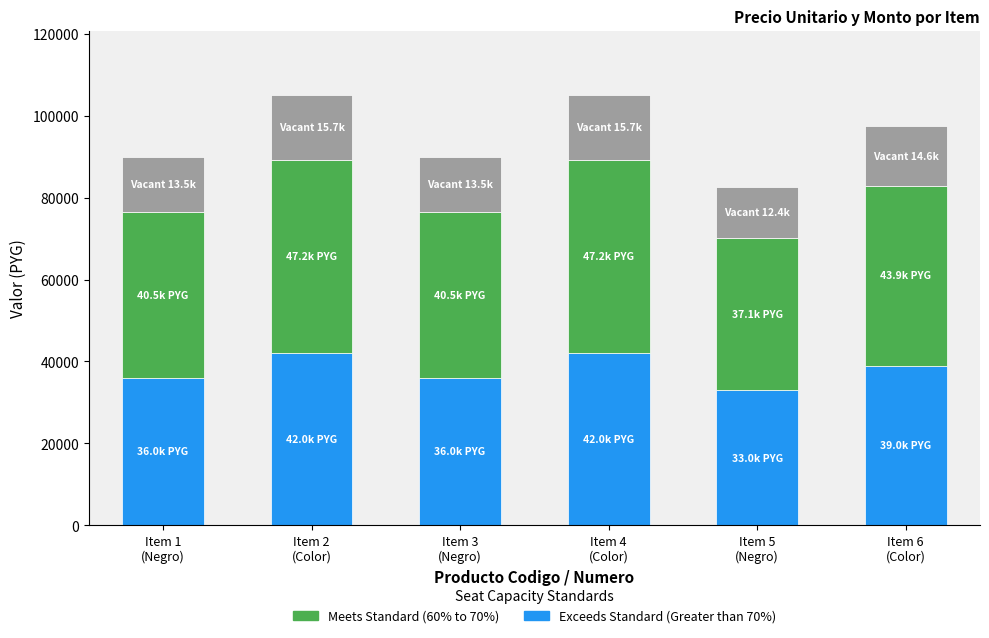

Reading left to right, what are the values for Exceeds Standard (Greater than 70%)?

35998.0	41997.6	35998.0	41997.6	32998.4	38998.0